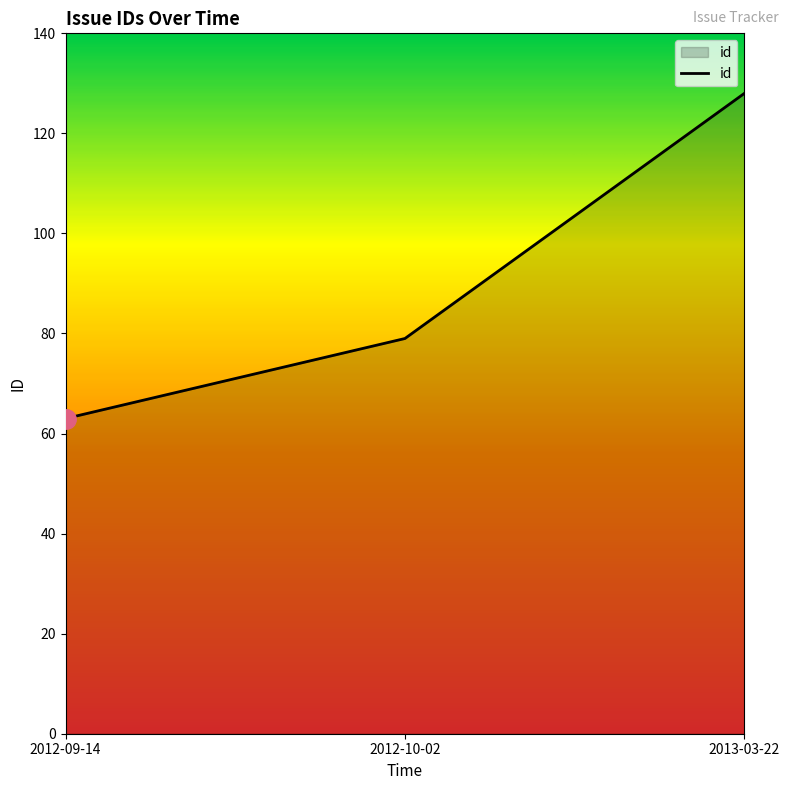

What is the difference between the second highest and minimum values?

16